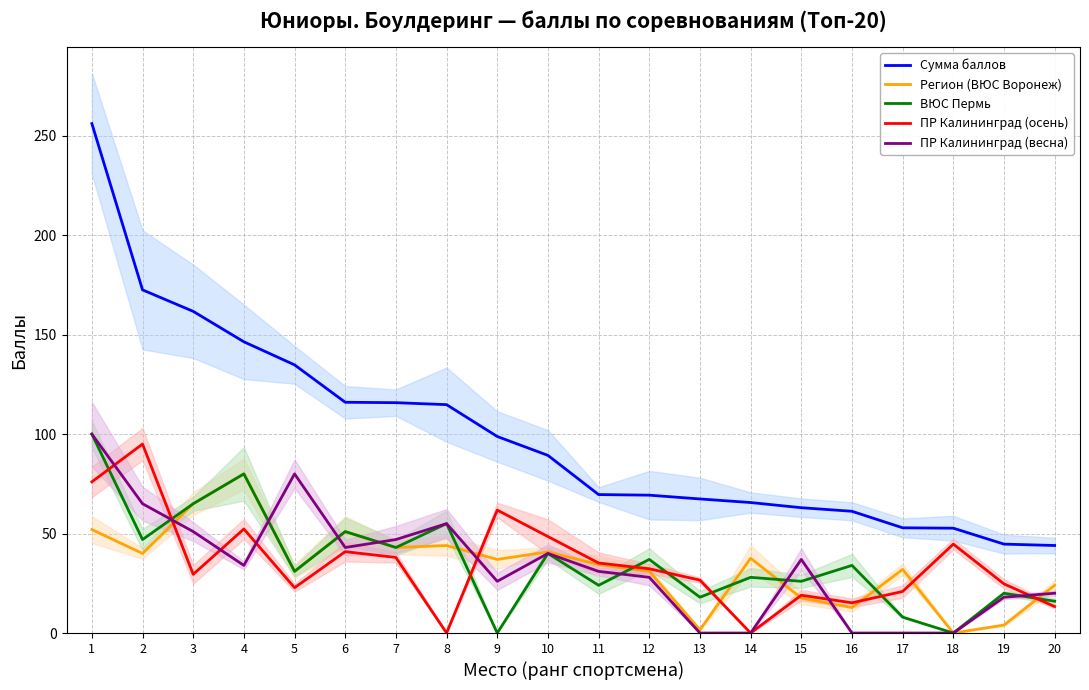

Reading right to left, what are all the values shown in this chart?

Сумма баллов: 20=44.0	19=44.7	18=52.7	17=52.9	16=61.2	15=63.0	14=65.6	13=67.4	12=69.3	11=69.6	10=89.3	9=98.8	8=114.8	7=115.8	6=116.0	5=134.8	4=146.4	3=161.7	2=172.5	1=256.1
Регион (ВЮС Воронеж): 20=24.0	19=4.0	18=0.0	17=32.0	16=12.8	15=17.6	14=37.6	13=1.6	12=31.0	11=34.4	10=40.8	9=37.0	8=44.0	7=43.0	6=51.0	5=31.0	4=80.0	3=65.0	2=40.0	1=52.0
ВЮС Пермь: 20=16.0	19=20.0	18=0.0	17=8.0	16=34.0	15=26.0	14=28.0	13=18.0	12=37.0	11=24.0	10=40.0	9=0.0	8=55.0	7=43.0	6=51.0	5=31.0	4=80.0	3=65.0	2=47.0	1=100.0
ПР Калининград (осень): 20=13.3	19=24.7	18=44.7	17=20.9	16=15.2	15=19.0	14=0.0	13=26.6	12=32.3	11=35.2	10=48.5	9=61.8	8=0.0	7=38.0	6=40.9	5=22.8	4=52.3	3=29.5	2=95.0	1=76.0
ПР Калининград (весна): 20=20.0	19=18.0	18=0.0	17=0.0	16=0.0	15=37.0	14=0.0	13=0.0	12=28.0	11=31.0	10=40.0	9=26.0	8=55.0	7=47.0	6=43.0	5=80.0	4=34.0	3=51.0	2=65.0	1=100.0